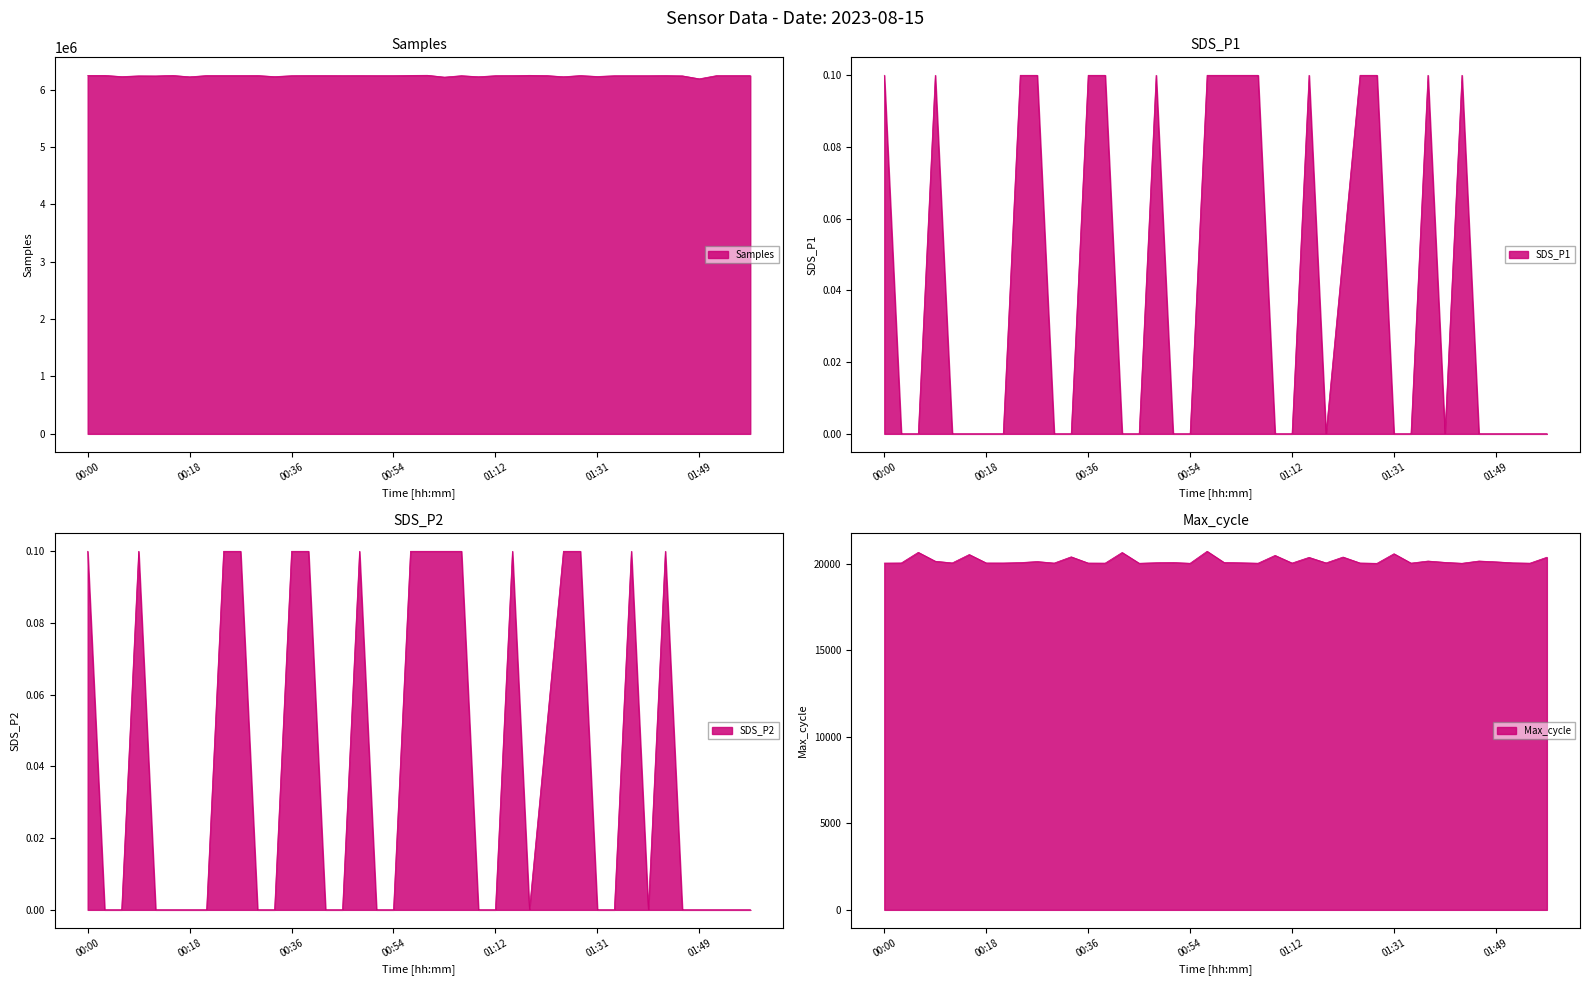

Is the value of SDS_P2 at 00:39 greater than the value of SDS_P1 at 01:46?

Yes